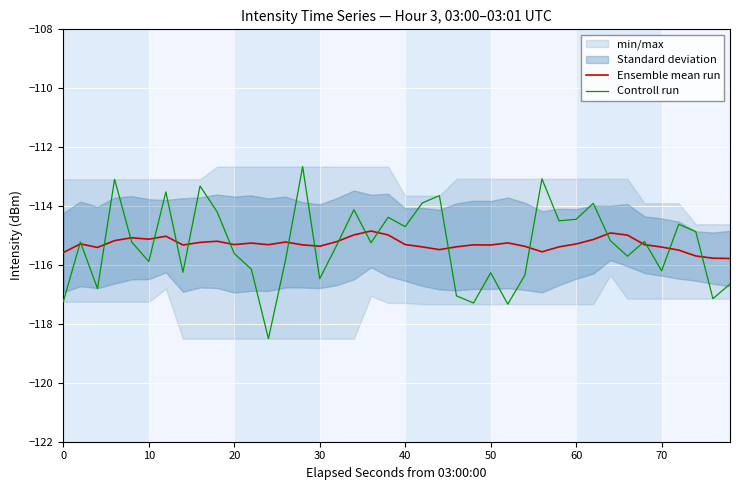

What is the lowest value of the Ensemble mean run series?

-115.8